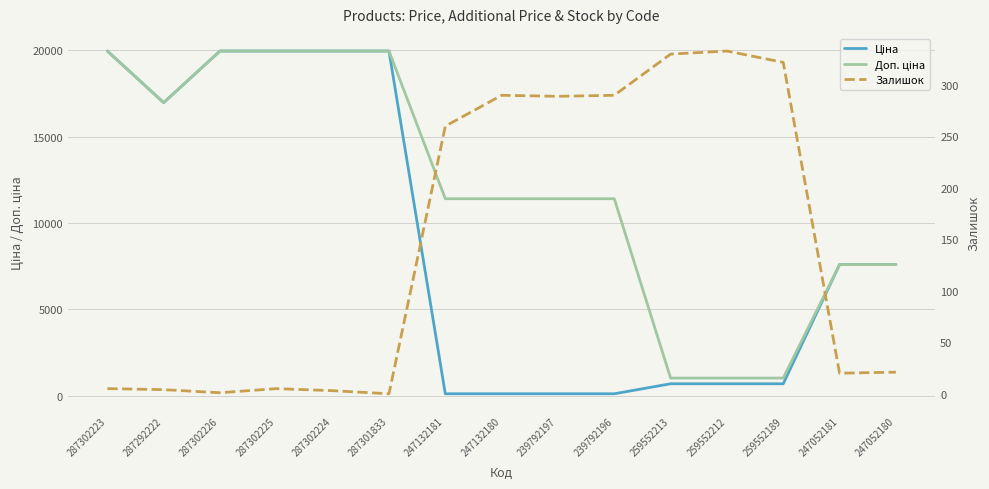

What is the difference between the second highest and second lowest values in the Ціна series?

19850.1